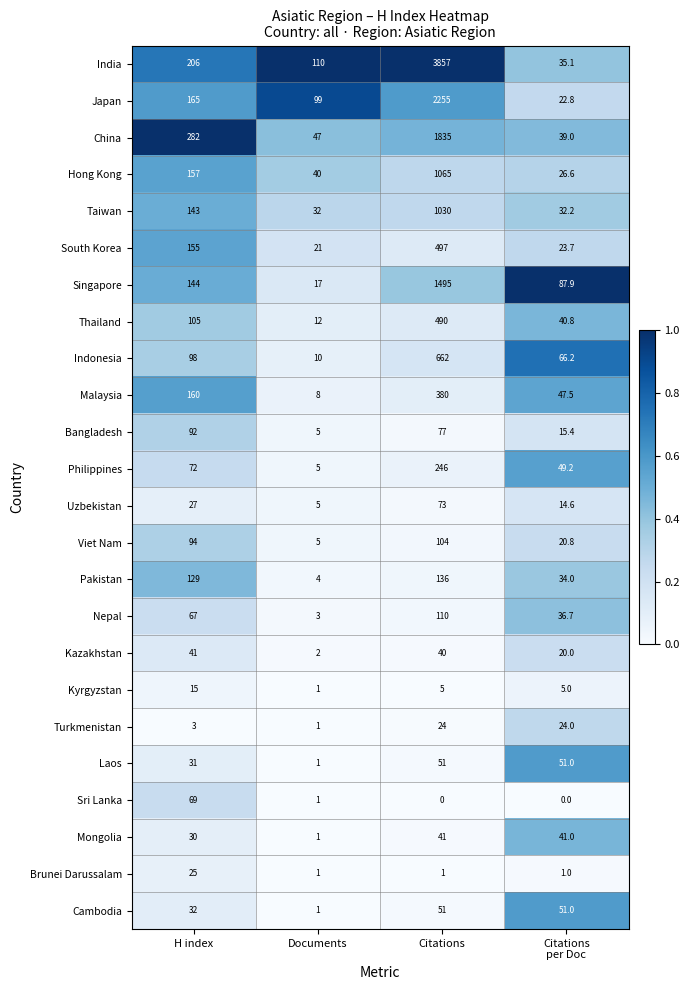

Between H index and Documents, which series saw the biggest shift?

China